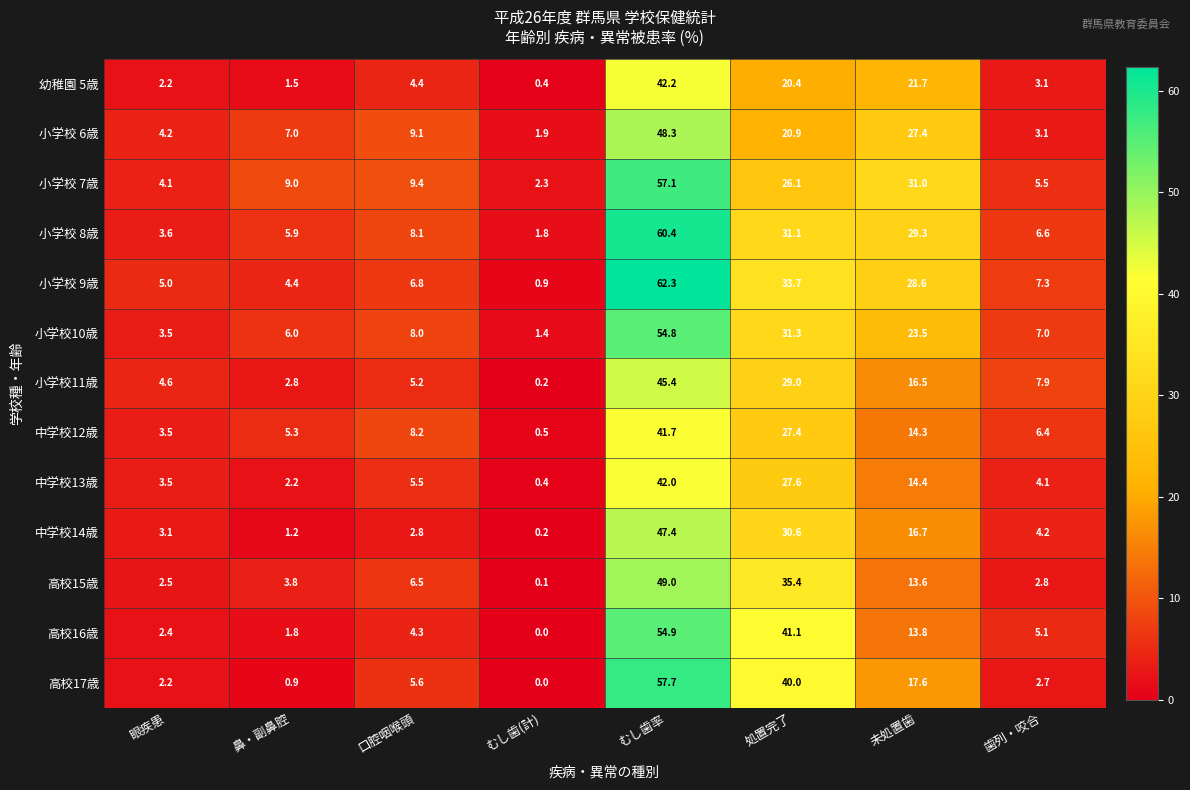

Where is 中学校12歳 nearest to the value 21?

処置完了